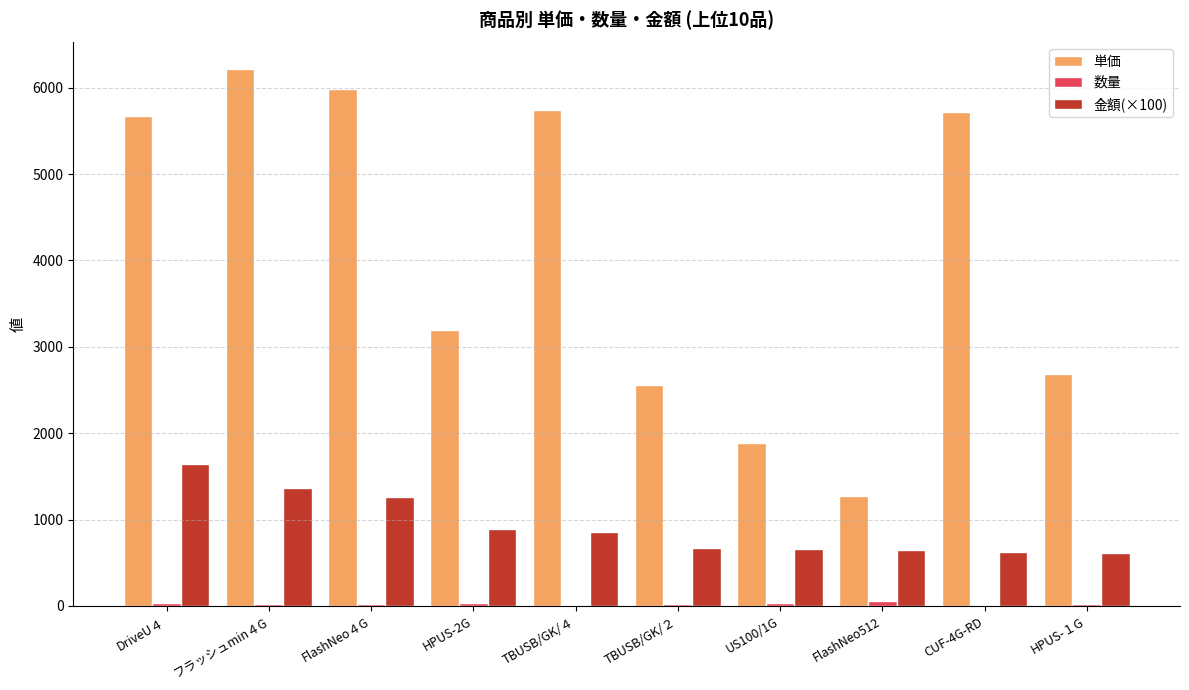

The 単価 series shows 6214.0 at フラッシュmin４G. True or false?

True